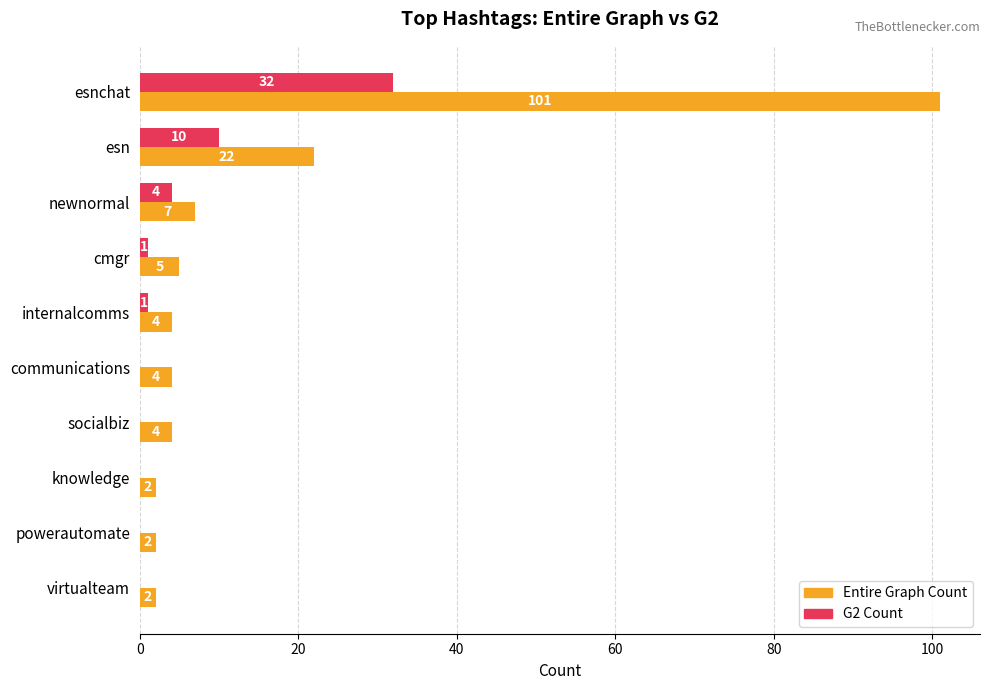

Is it true that G2 Count equals 4 at newnormal?

True